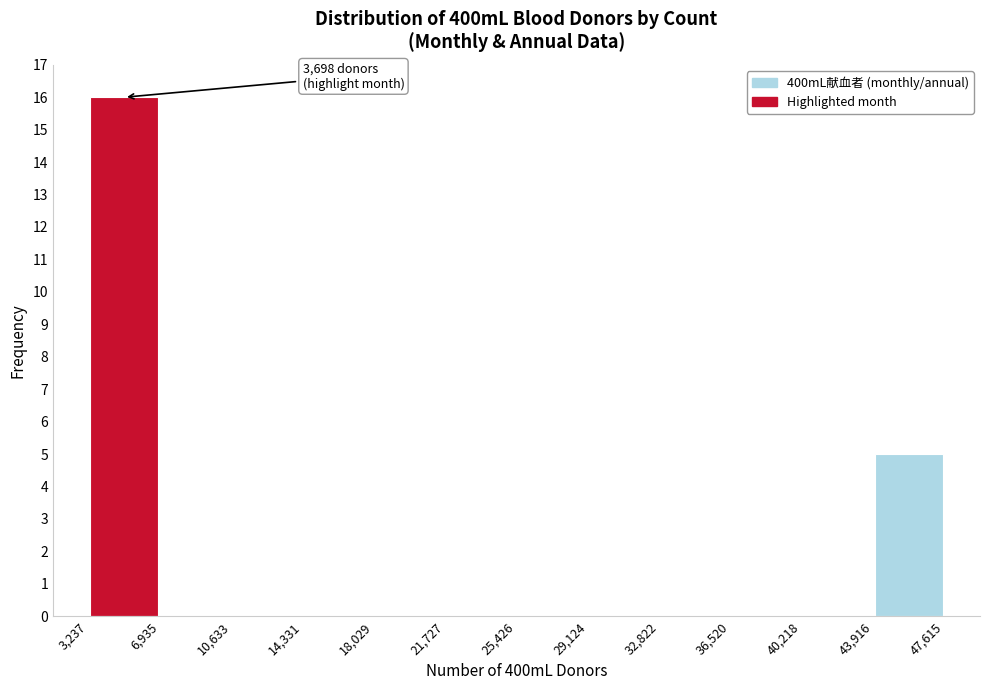

Which range on the x-axis has the tallest bar?

3,237 to 6,935